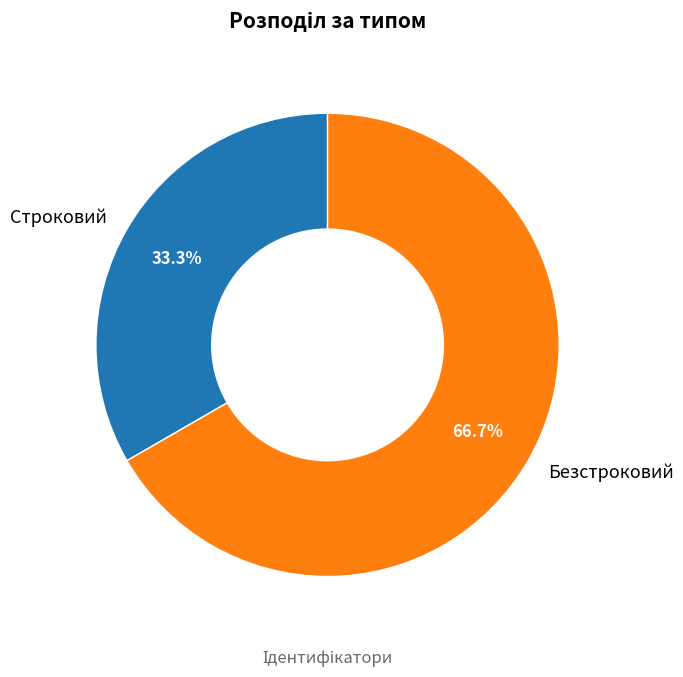

Which has a higher value, Безстроковий or Строковий?

Безстроковий